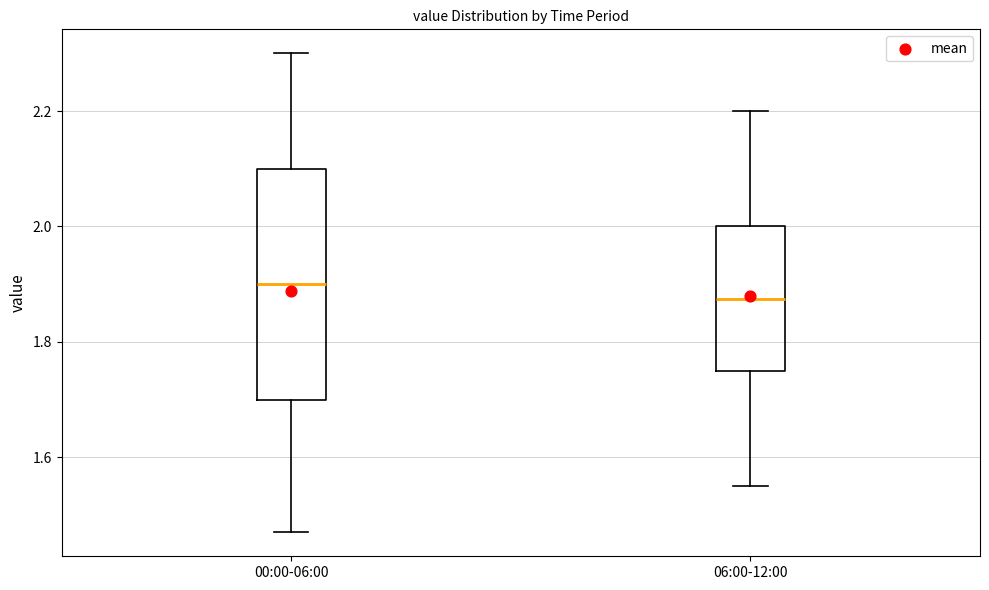

Reading left to right, read every box against the y-axis: the position of its median line, the range the box covers, and the ends of its whiskers. The values are not printed on the chart, so give them approximately, as read against the axis.

00:00-06:00: median 1.90, box 1.70 to 2.10, whiskers 1.48 to 2.30
06:00-12:00: median 1.88, box 1.76 to 2.00, whiskers 1.56 to 2.20